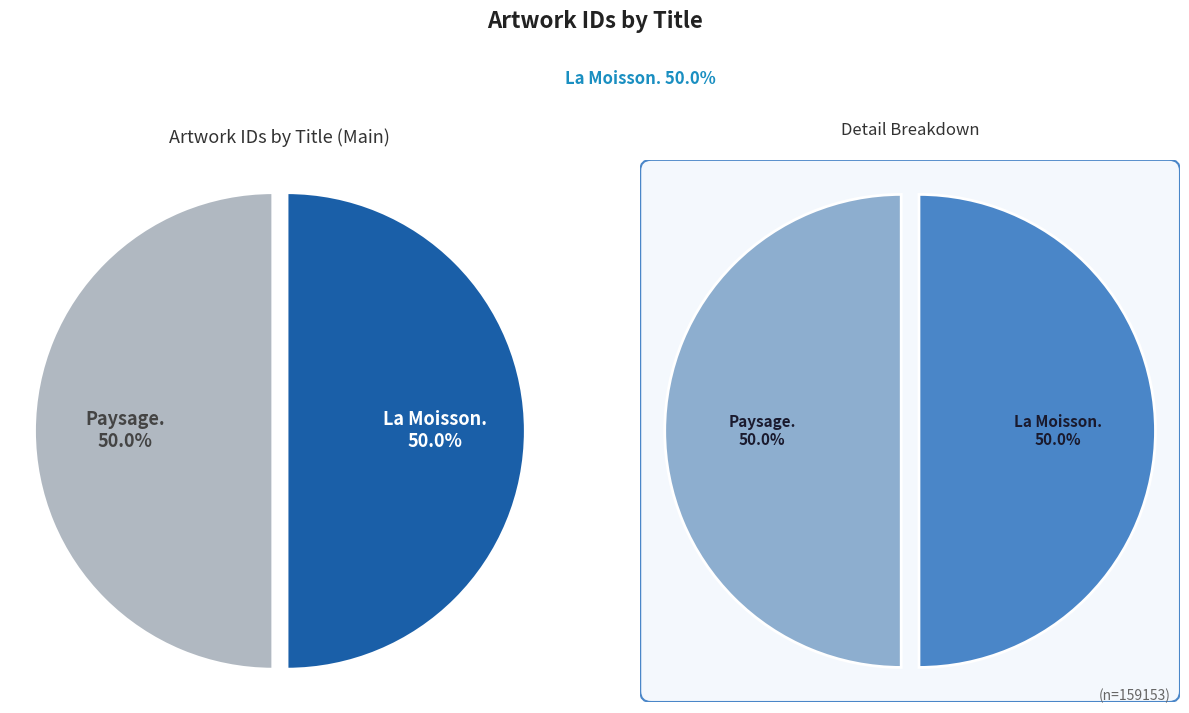

How many segments does this pie chart have?

2